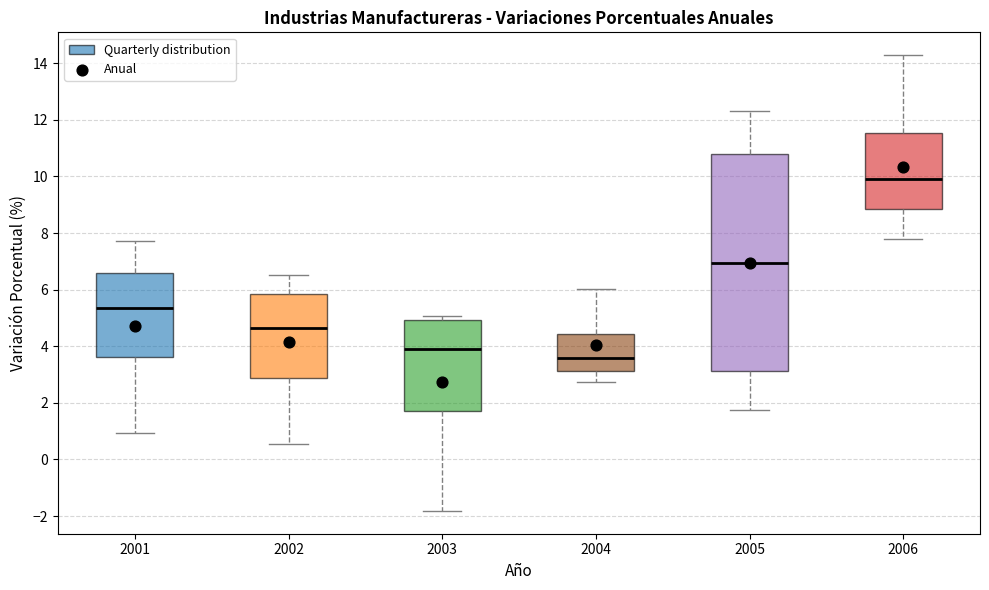

Which box is the tallest, from its lower edge to its upper edge?

2005